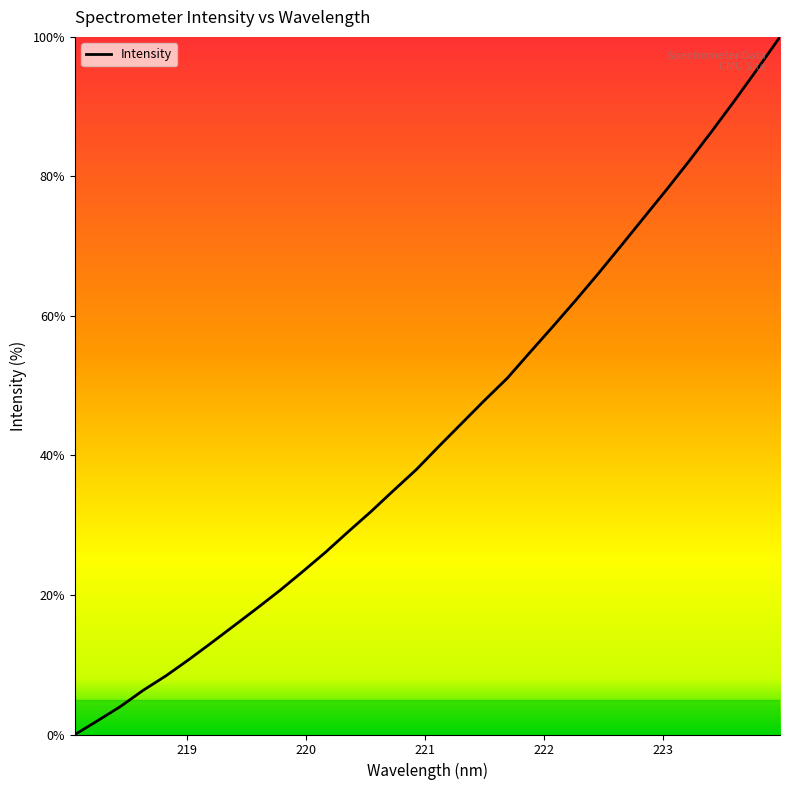

What is the greatest value displayed?

100.0